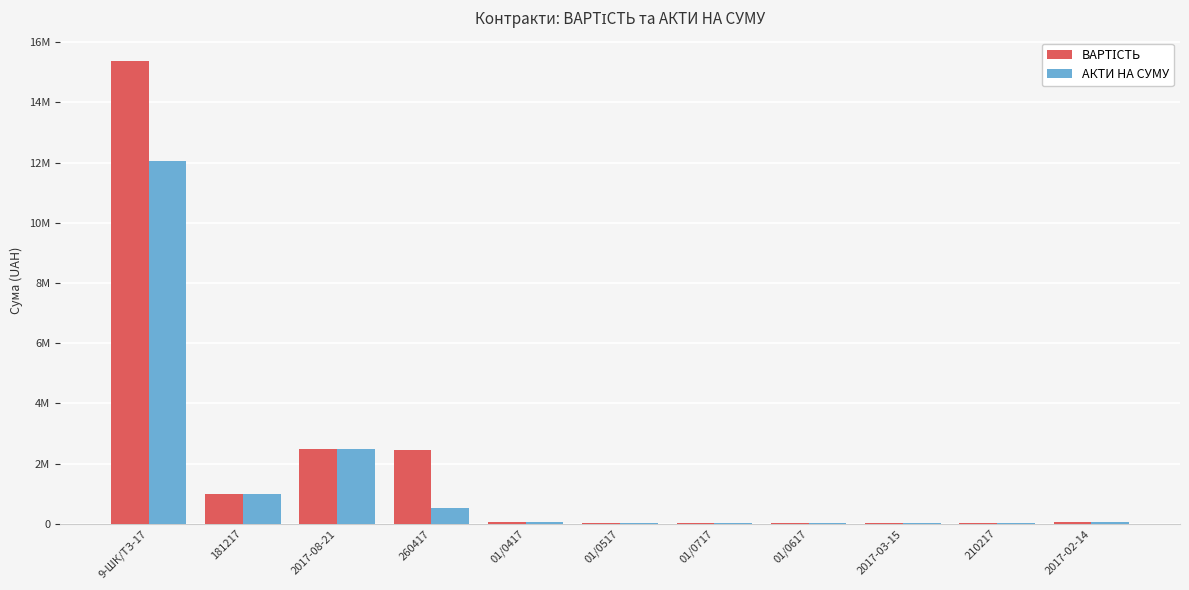

At which label does ВАРТІСТЬ reach its peak?

9-ШК/ТЗ-17